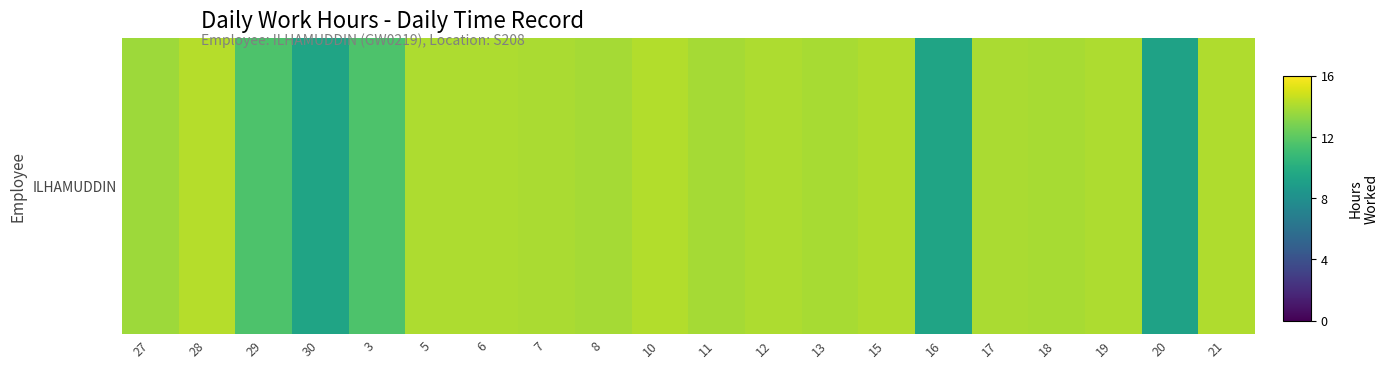

Rank the categories by value from highest to lowest.

28, 10, 15, 21, 5, 12, 6, 19, 7, 17, 13, 18, 11, 8, 27, 29, 3, 16, 30, 20